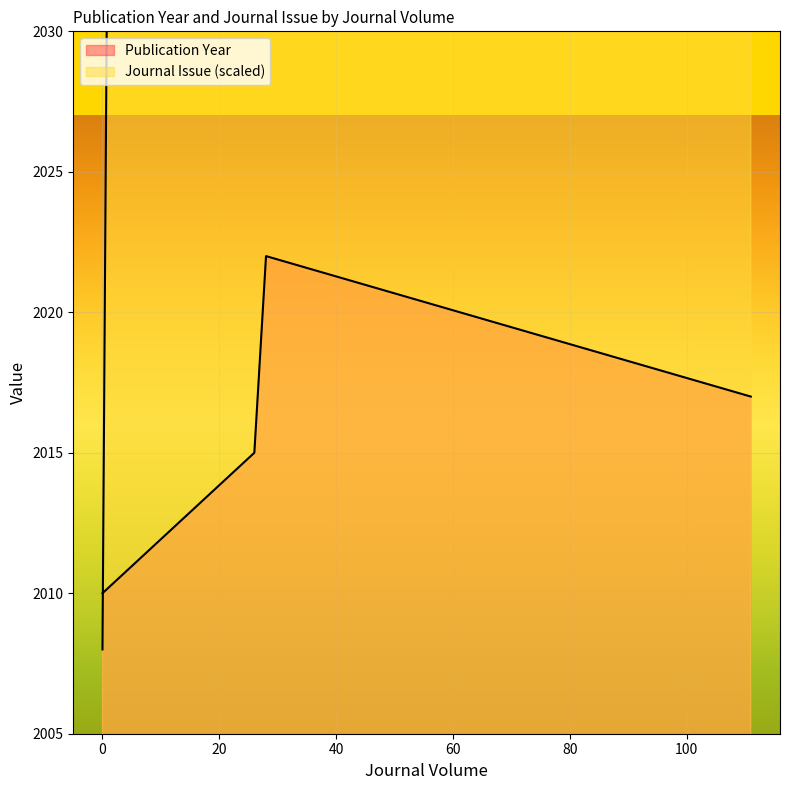

Where is Journal Issue nearest to the value 2558?

28